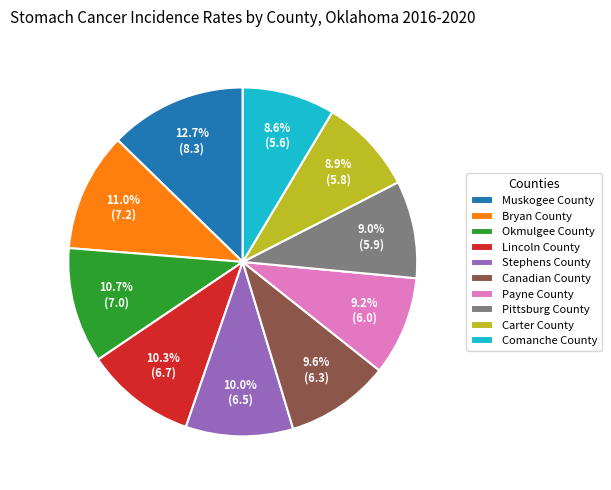

What portion of the pie excludes Carter County?

91.1%